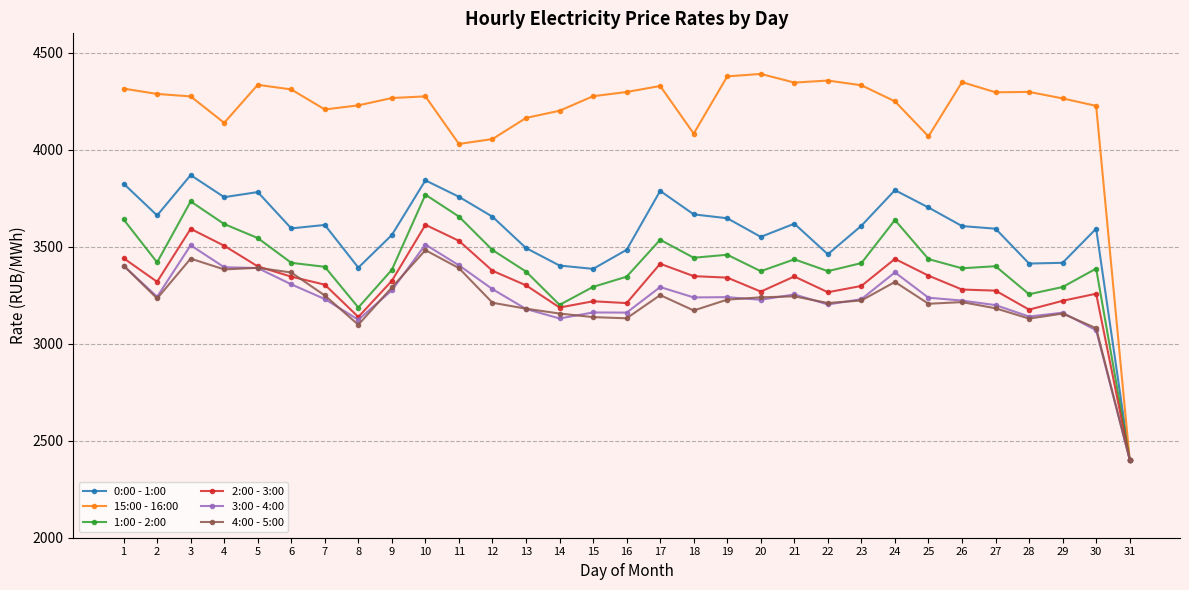

Is the value of 3:00 - 4:00 at 19 greater than the value of 0:00 - 1:00 at 14?

No